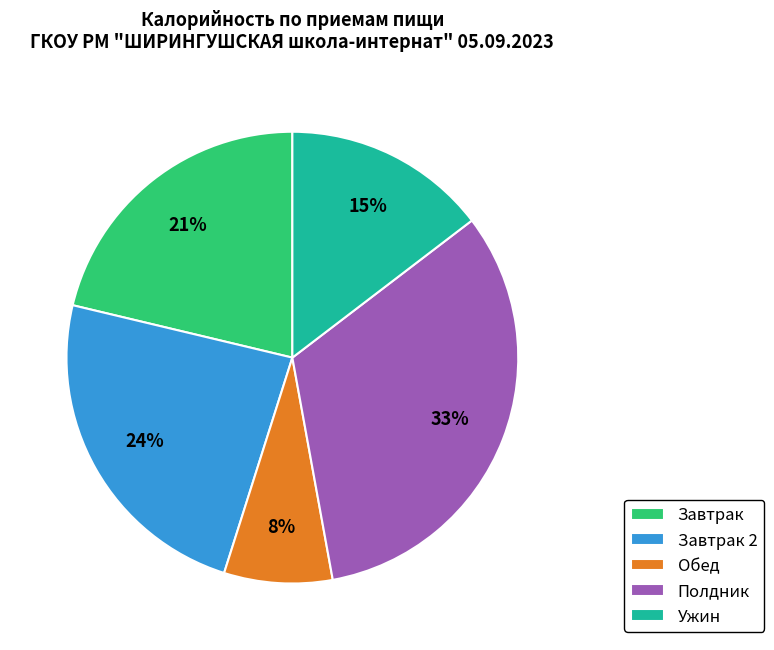

Is there a majority slice in this chart?

No